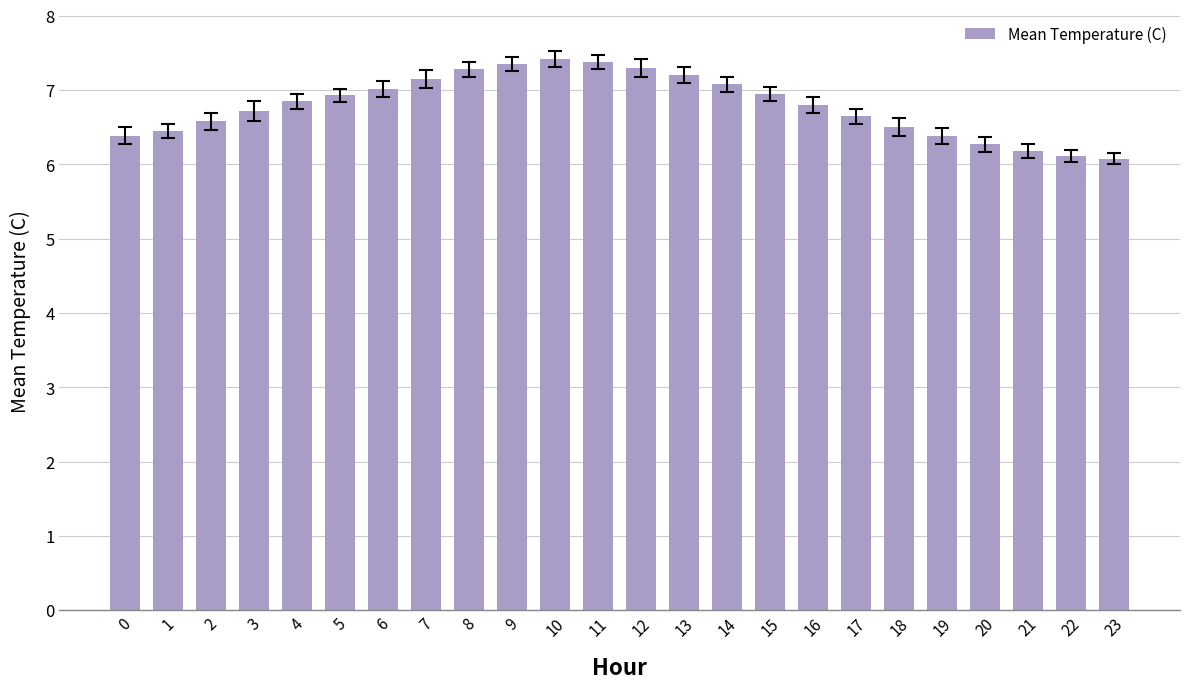

How many bars are there in total?

24